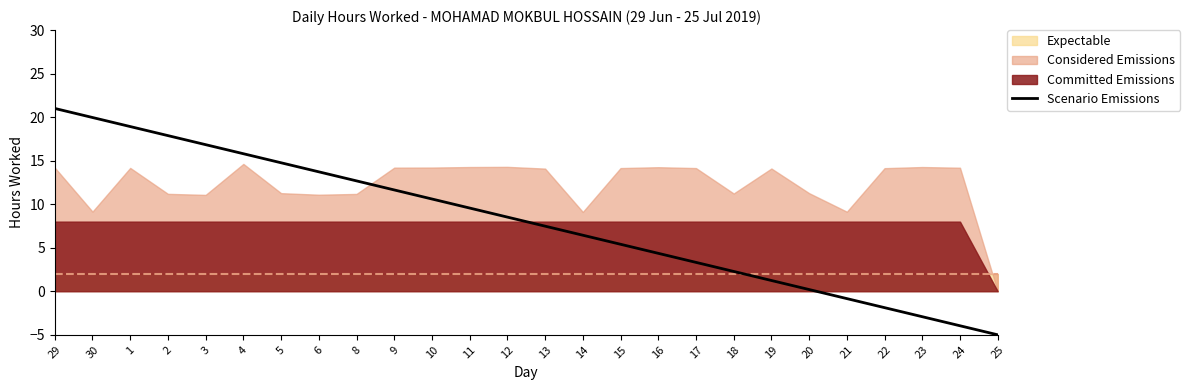

The value at 6 is 13.7. True or false?

True